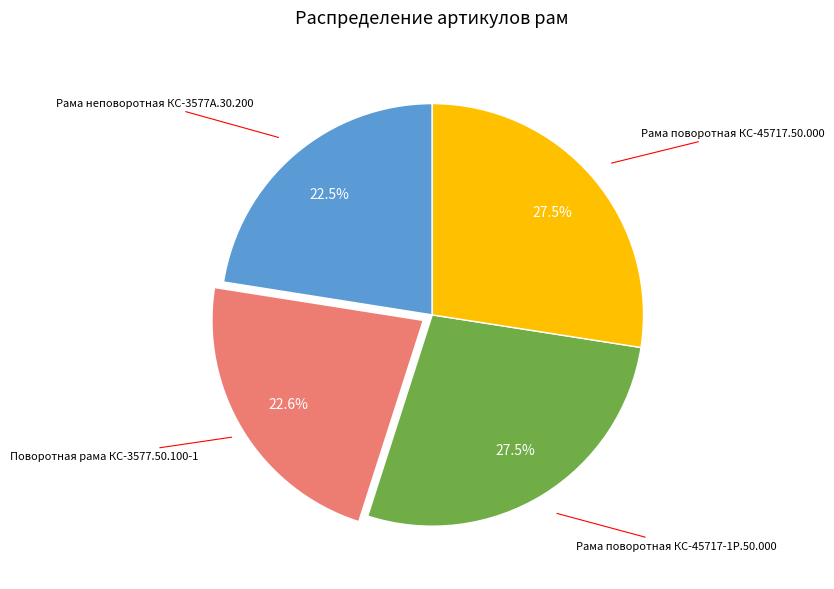

Is there any slice that represents more than half of the pie?

No